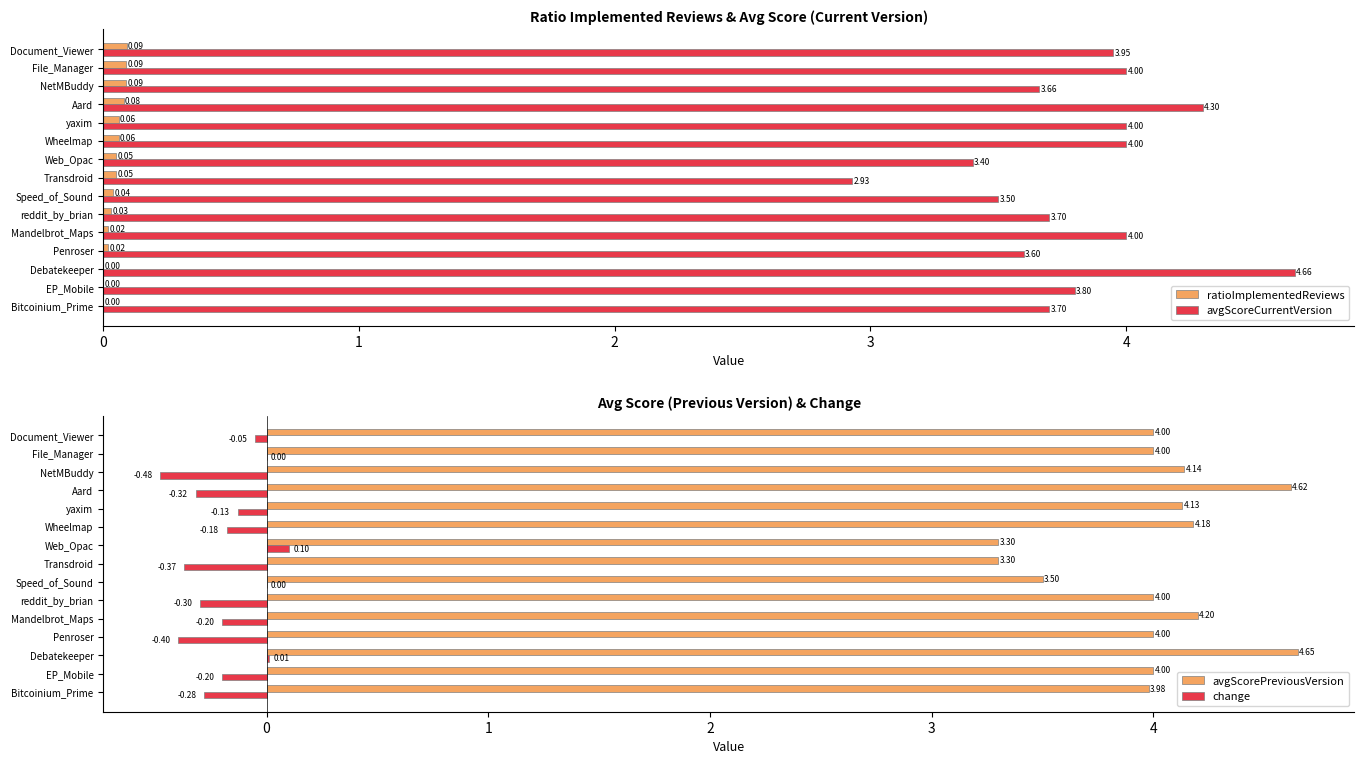

What is the maximum value for ratioImplementedReviews?

0.1